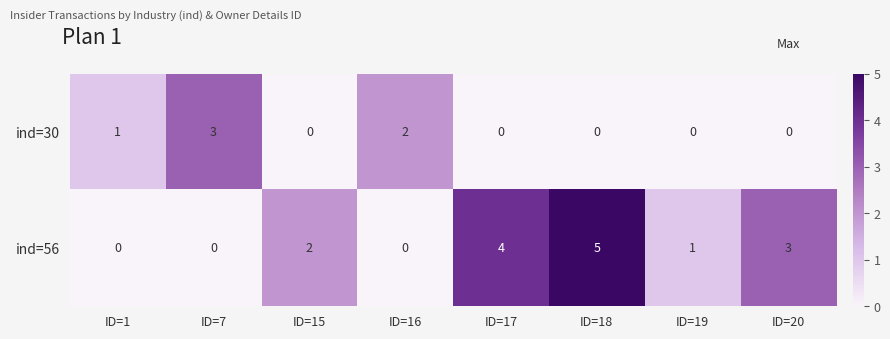

Reading left to right, what are all the values shown in this chart?

ind=30: 1	3	0	2	0	0	0	0
ind=56: 0	0	2	0	4	5	1	3